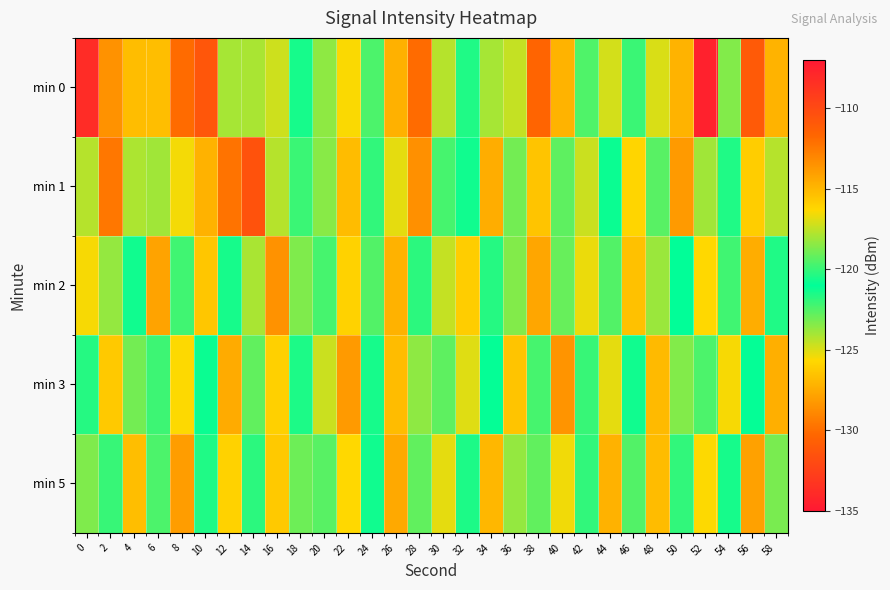

What is the spread (max minus min) of values at 38?

11.2